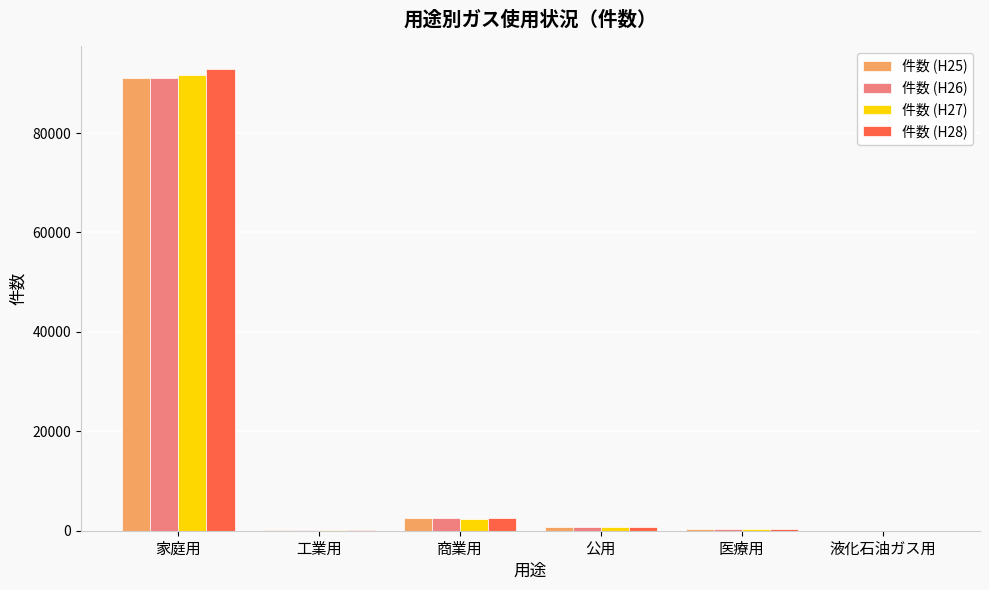

Which category has the highest value in the 件数 (H28) series?

家庭用